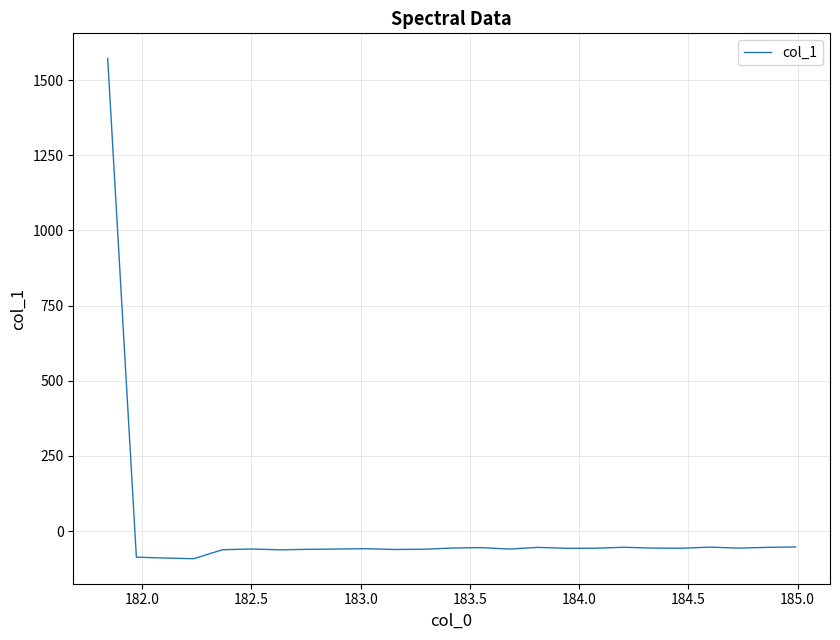

What is the difference between the second highest and minimum values?

39.2